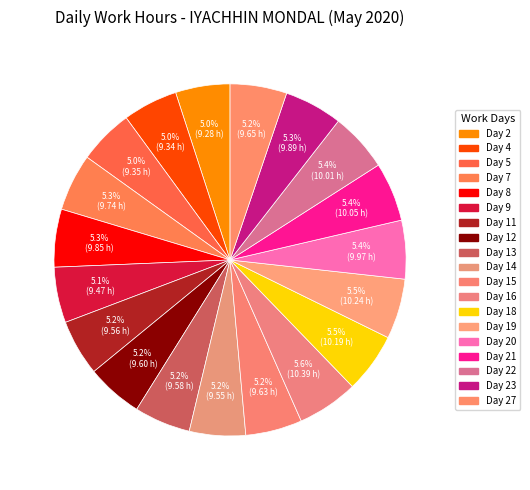

To the nearest percent, what is the difference between the largest and smallest slice percentages?

1%